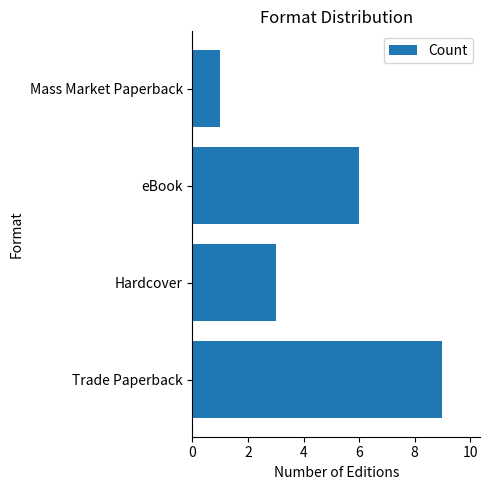

Are the bars horizontal?

Yes